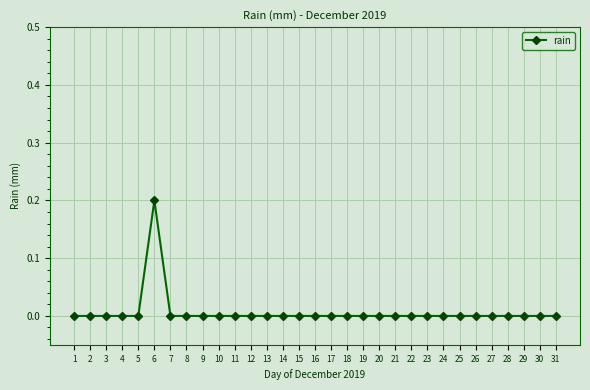

Reading left to right, list all the values displayed in this chart.

1=0.0	2=0.0	3=0.0	4=0.0	5=0.0	6=0.2	7=0.0	8=0.0	9=0.0	10=0.0	11=0.0	12=0.0	13=0.0	14=0.0	15=0.0	16=0.0	17=0.0	18=0.0	19=0.0	20=0.0	21=0.0	22=0.0	23=0.0	24=0.0	25=0.0	26=0.0	27=0.0	28=0.0	29=0.0	30=0.0	31=0.0